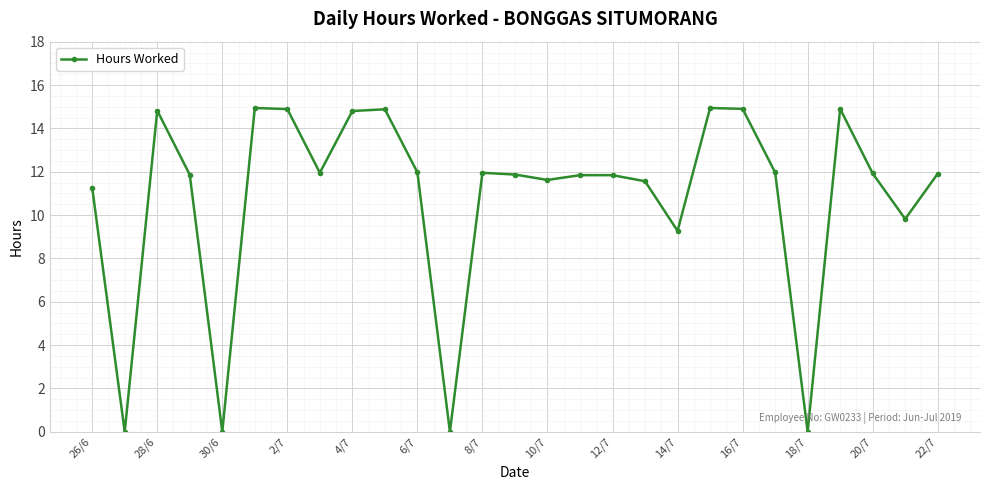

What is the value of the 20th point from the left?

14.9